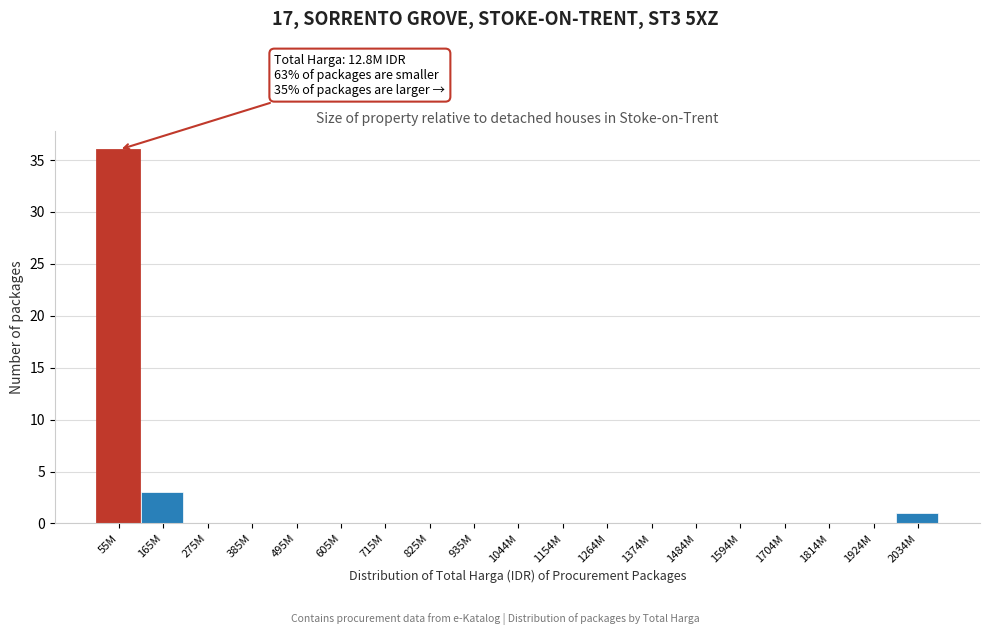

Reading left to right, transcribe all the data shown in this chart.

55M=36	165M=3	275M=0	385M=0	495M=0	605M=0	715M=0	825M=0	935M=0	1044M=0	1154M=0	1264M=0	1374M=0	1484M=0	1594M=0	1704M=0	1814M=0	1924M=0	2034M=1